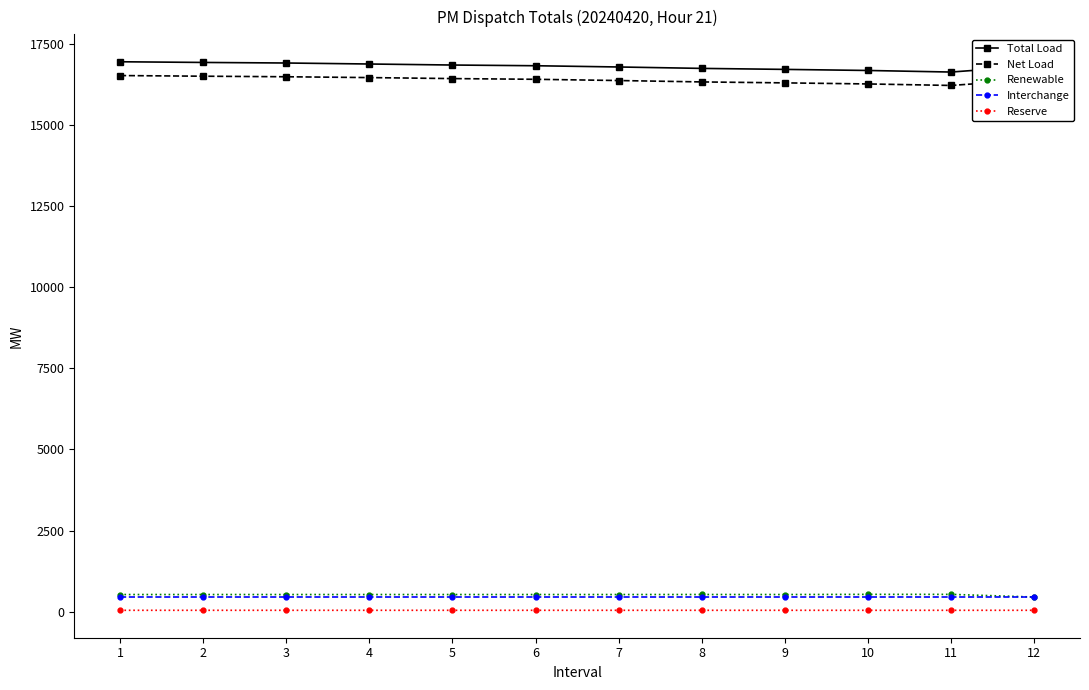

Which series has the largest range (max minus min)?

Total Load